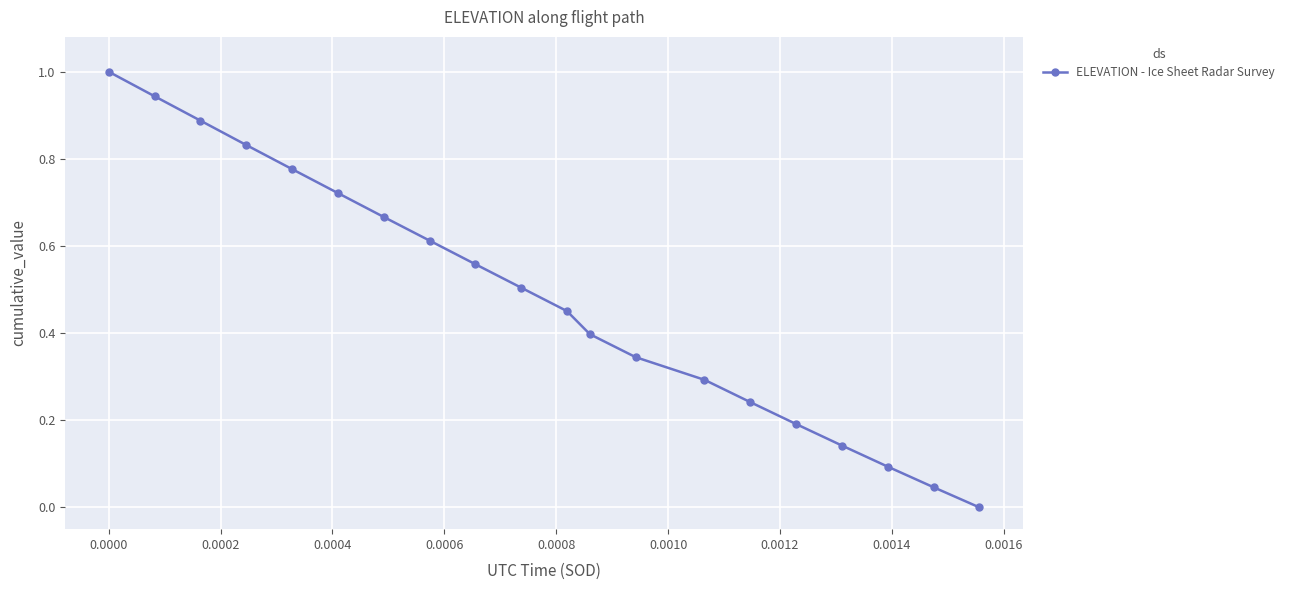

What is the greatest value displayed?

1.0